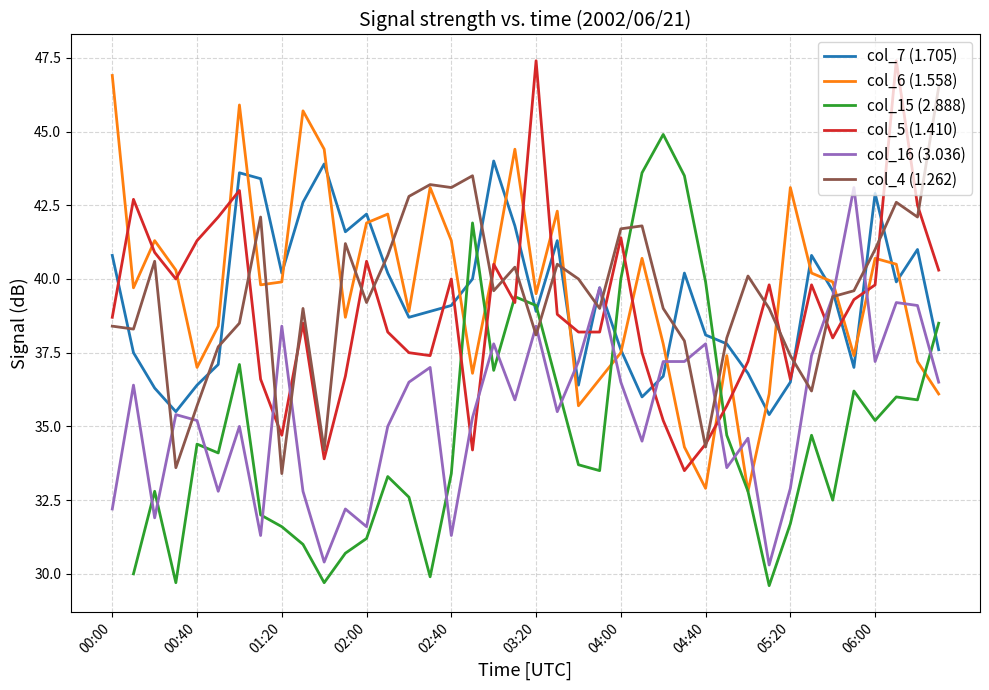

Which category has the highest value in the col_6 (1.558) series?

00:00